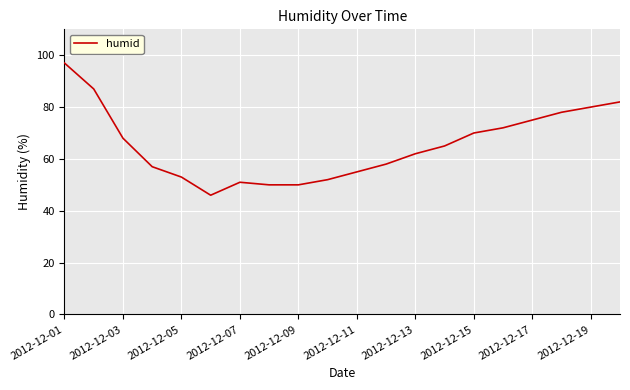

What is the smallest value displayed?

46